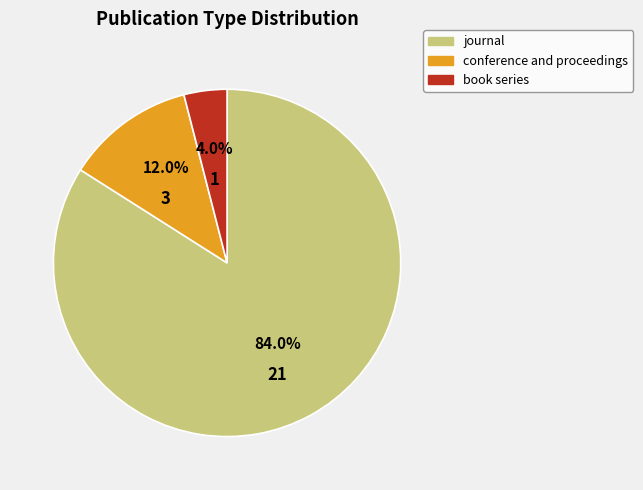

To the nearest percent, what is the combined percentage of conference and proceedings and book series?

16%